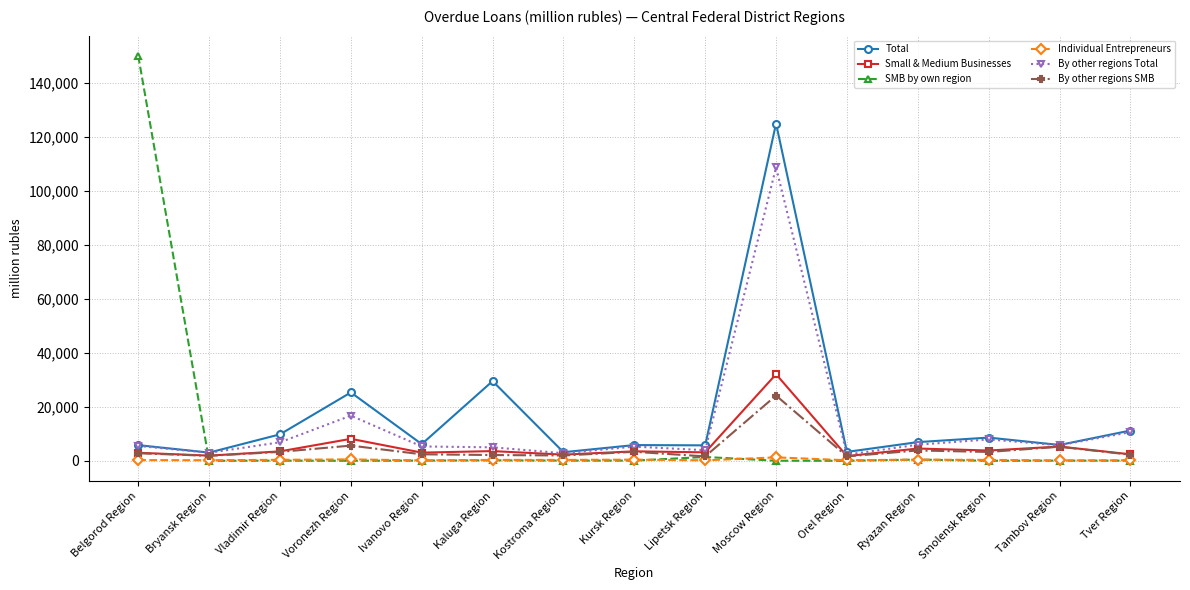

How many lines are shown in the chart?

6